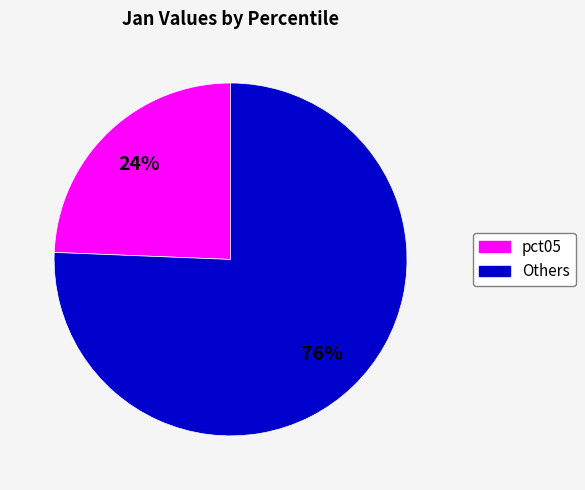

Is there a majority slice in this chart?

Yes